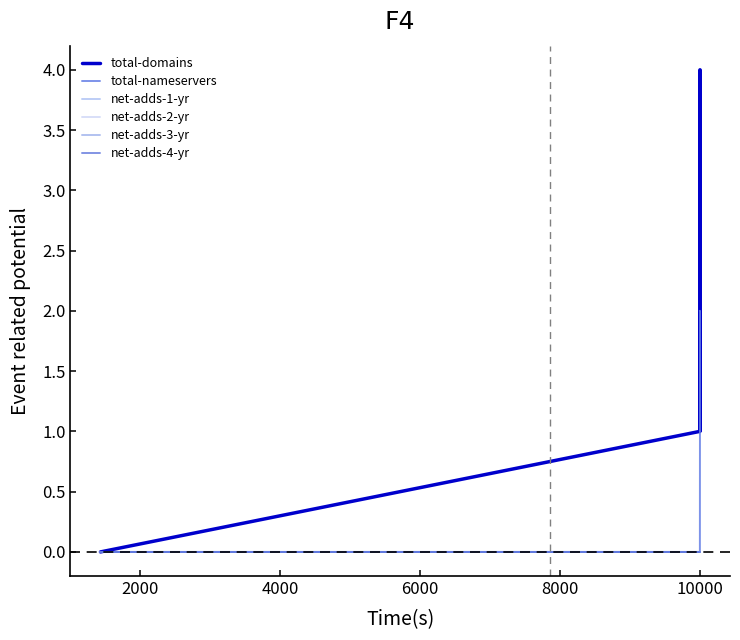

What are all the series names shown in the legend?

total-domains, total-nameservers, net-adds-1-yr, net-adds-2-yr, net-adds-3-yr, net-adds-4-yr